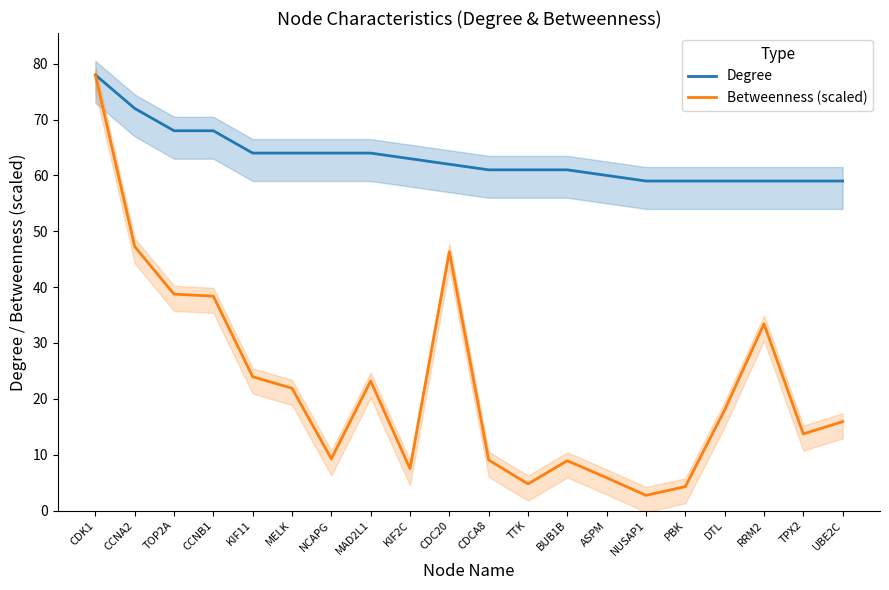

What is the difference between the second highest and second lowest values in the Betweenness (scaled) series?

43.0